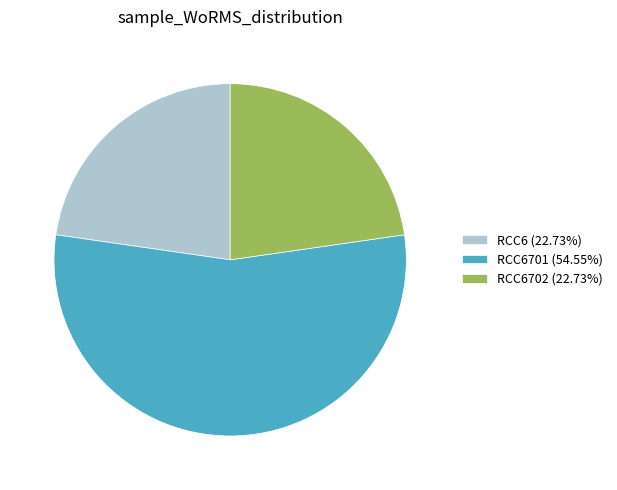

What is the ratio of the value at RCC6701 (54.55%) to the value at RCC6 (22.73%)?

2.4